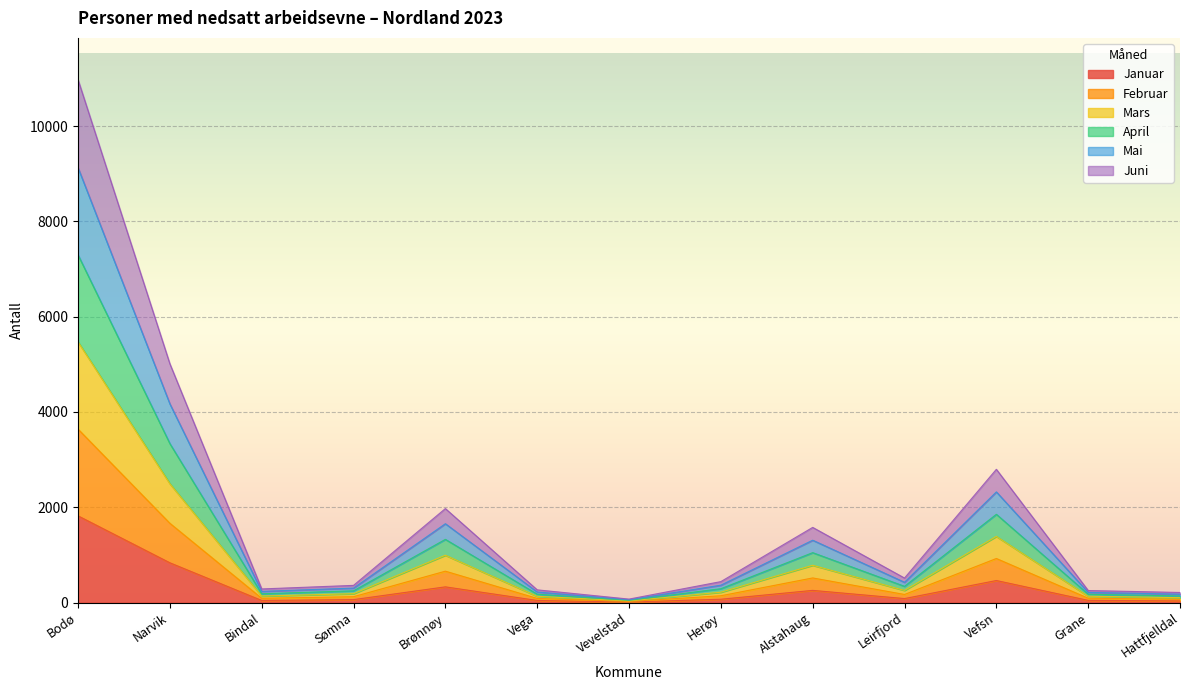

Is it true that April equals 61 at Sømna?

True